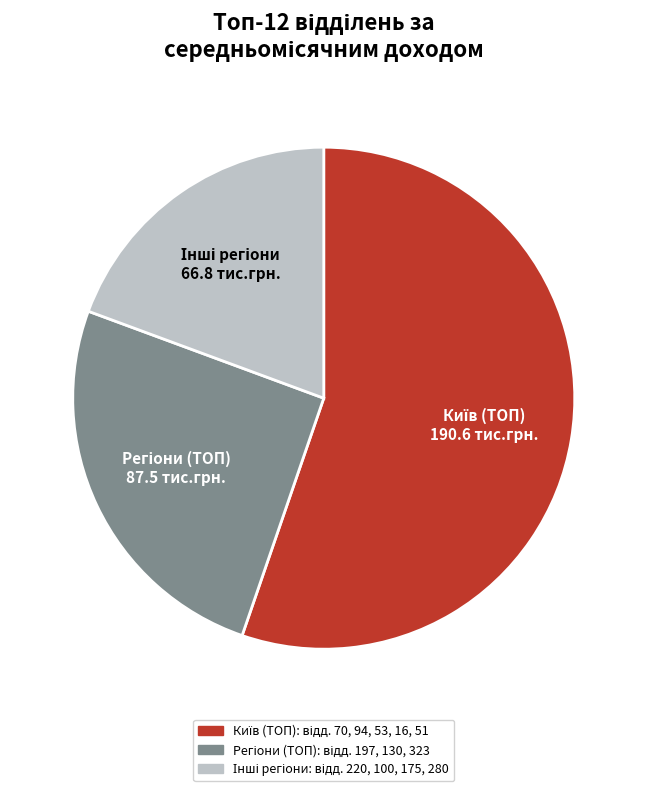

Is there a majority slice in this chart?

Yes